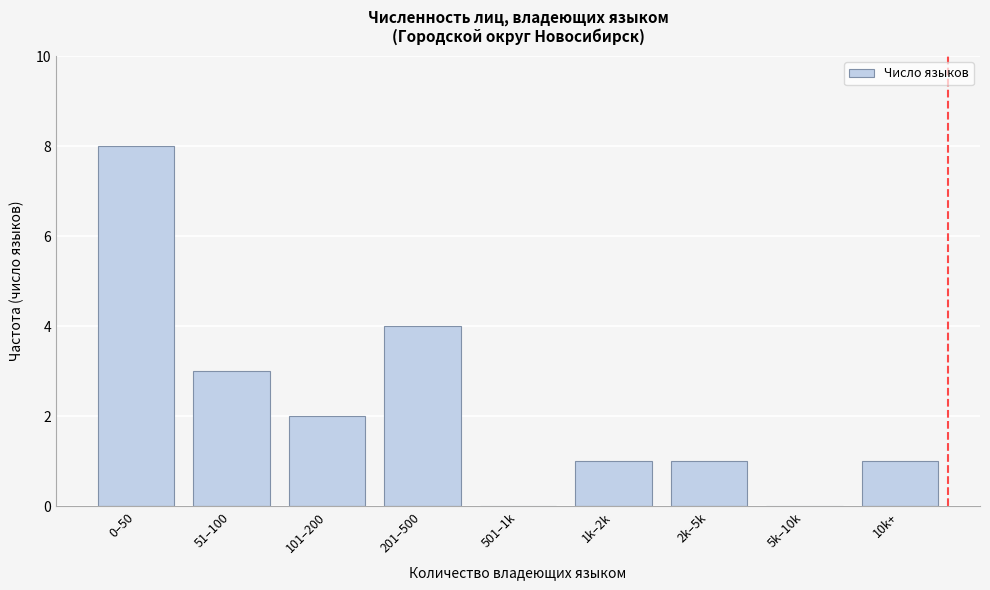

Reading left to right, extract all data points from this chart.

0–50=8	51–100=3	101–200=2	201–500=4	501–1k=0	1k–2k=1	2k–5k=1	5k–10k=0	10k+=1